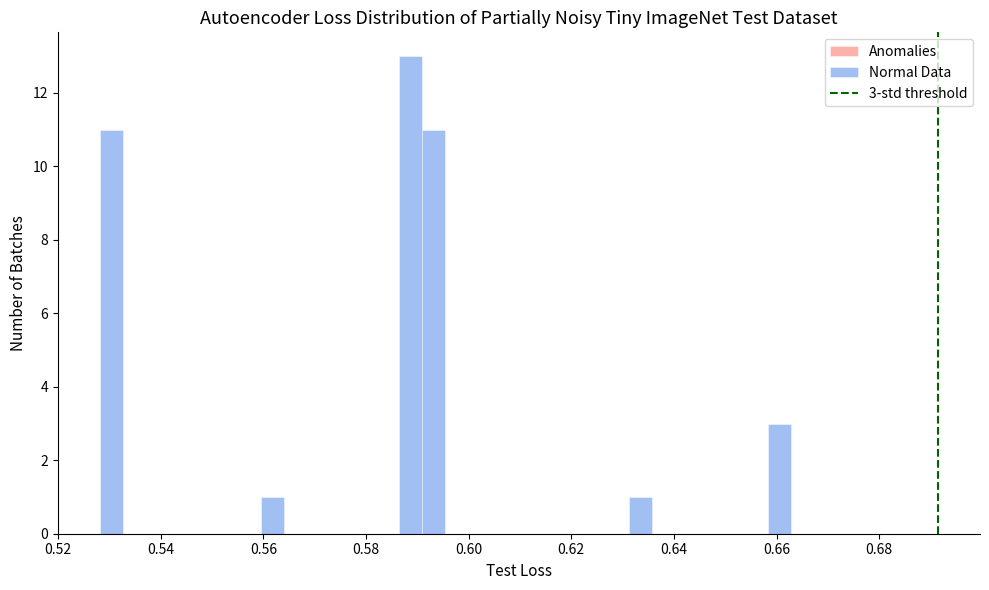

Around what value on the x-axis is the tallest bar? Give the approximate position of its centre, as read against the axis.

0.588